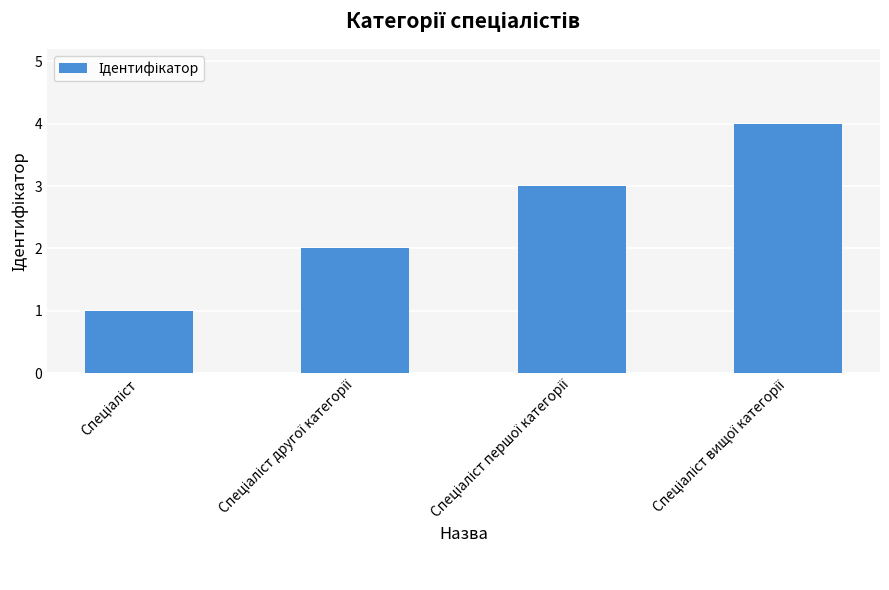

What is the difference between the maximum and minimum values?

3